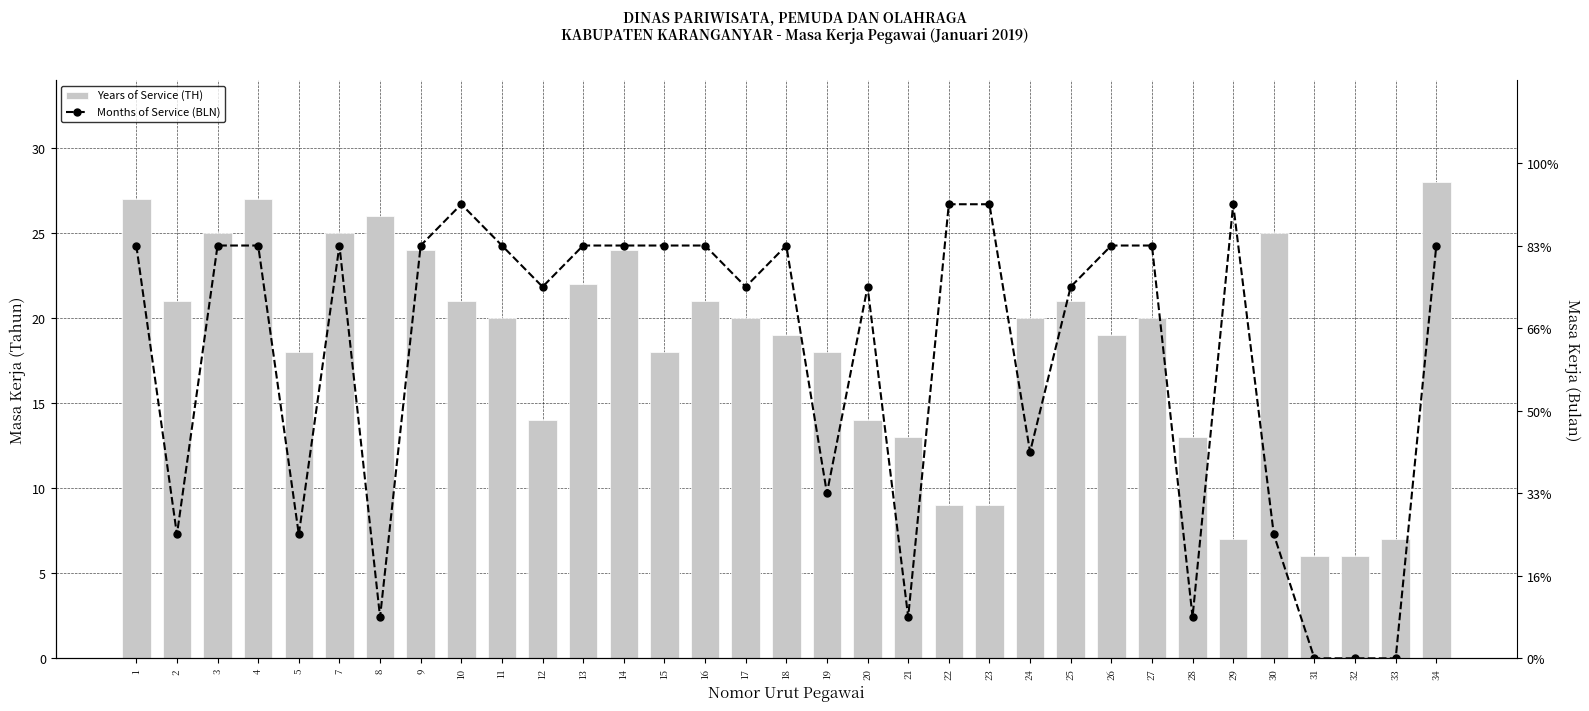

Read the Years of Service (TH) value at 29.

7